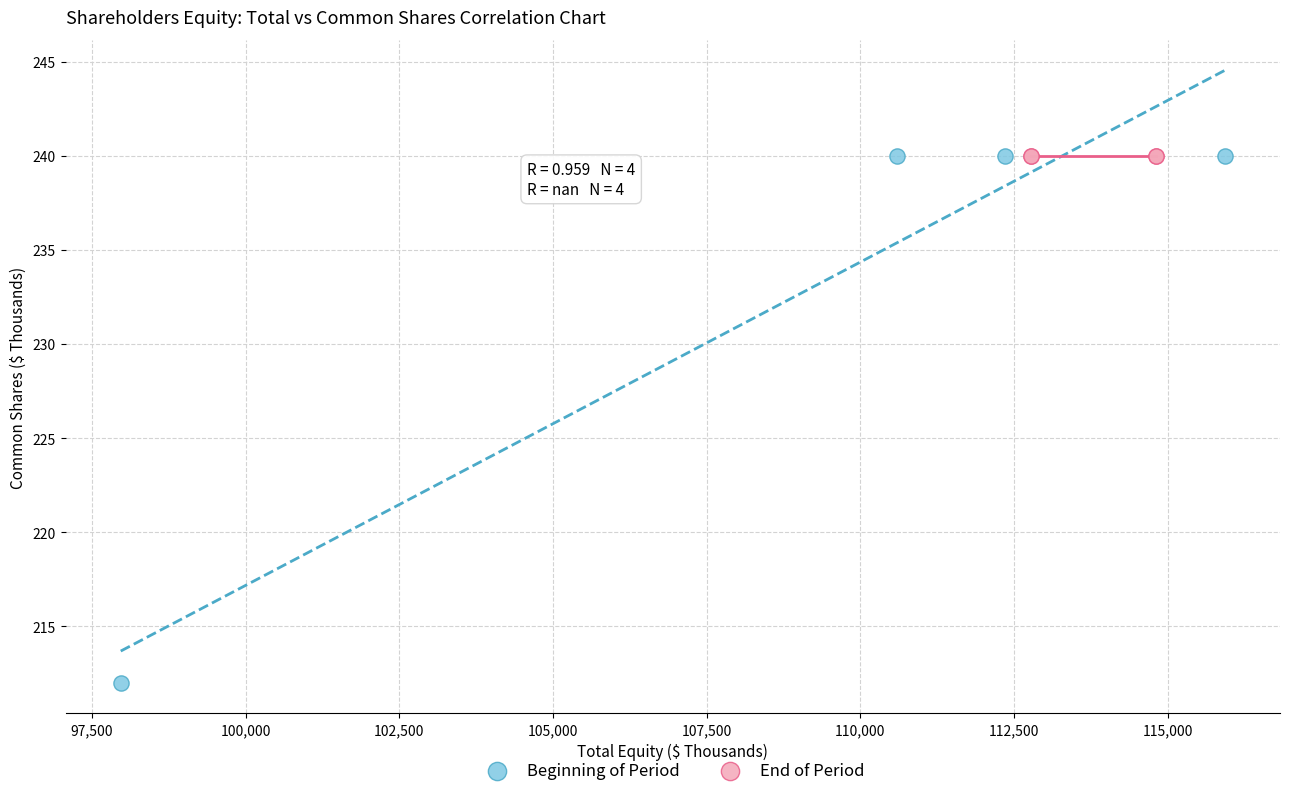

Which series reaches the minimum Y coordinate?

Beginning of Period